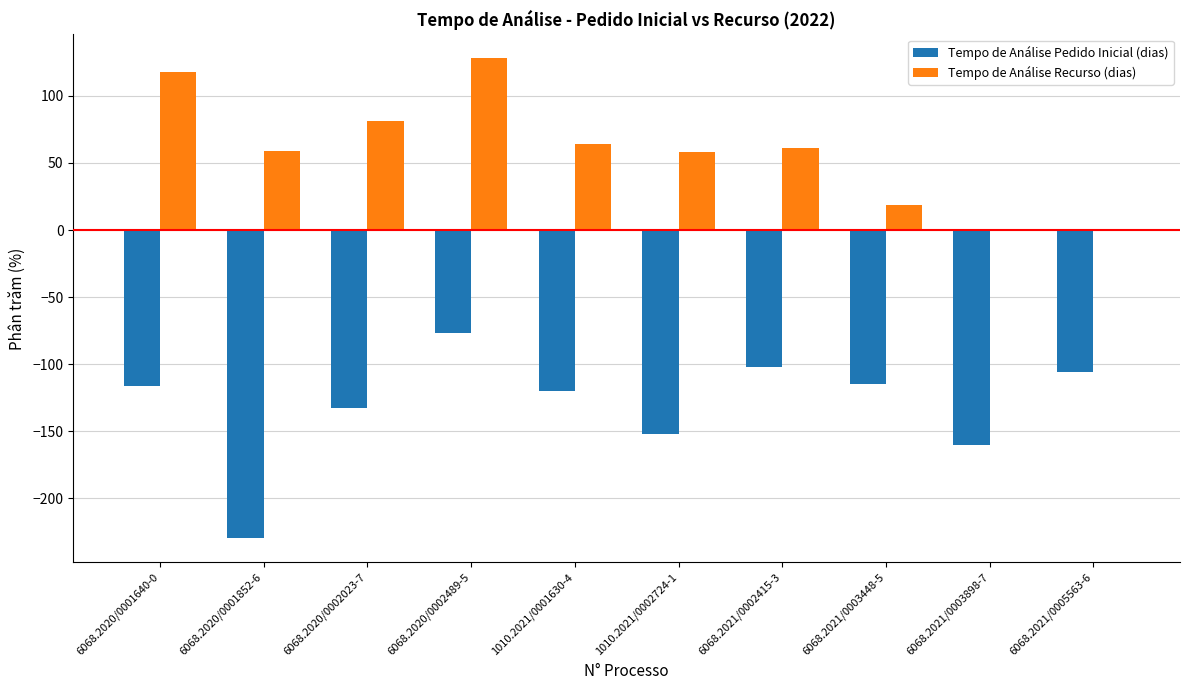

Which series changed the most between 6068.2020/0002023-7 and 6068.2021/0003448-5?

Tempo de Análise Recurso (dias)